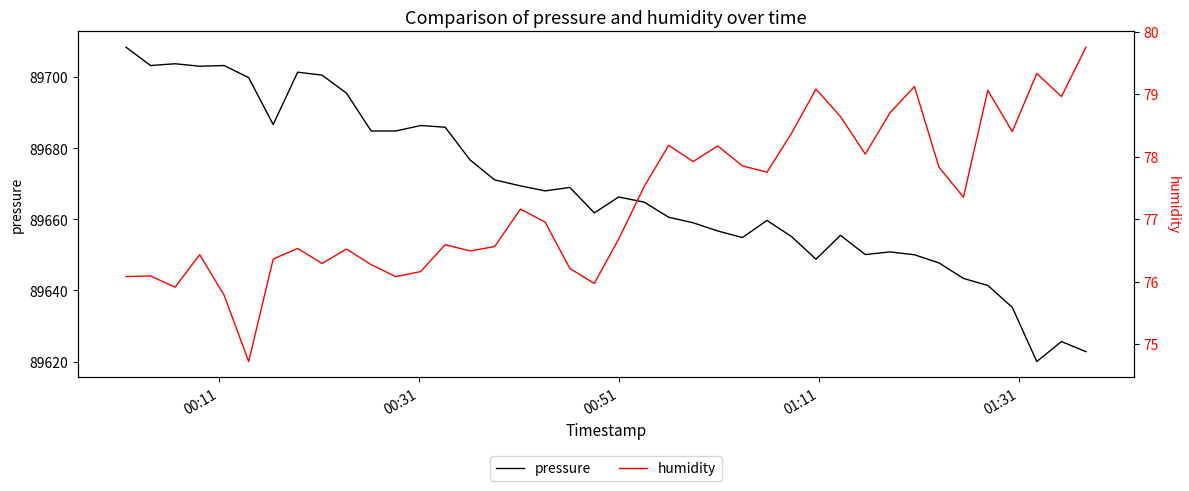

How many data points does each series have?

40